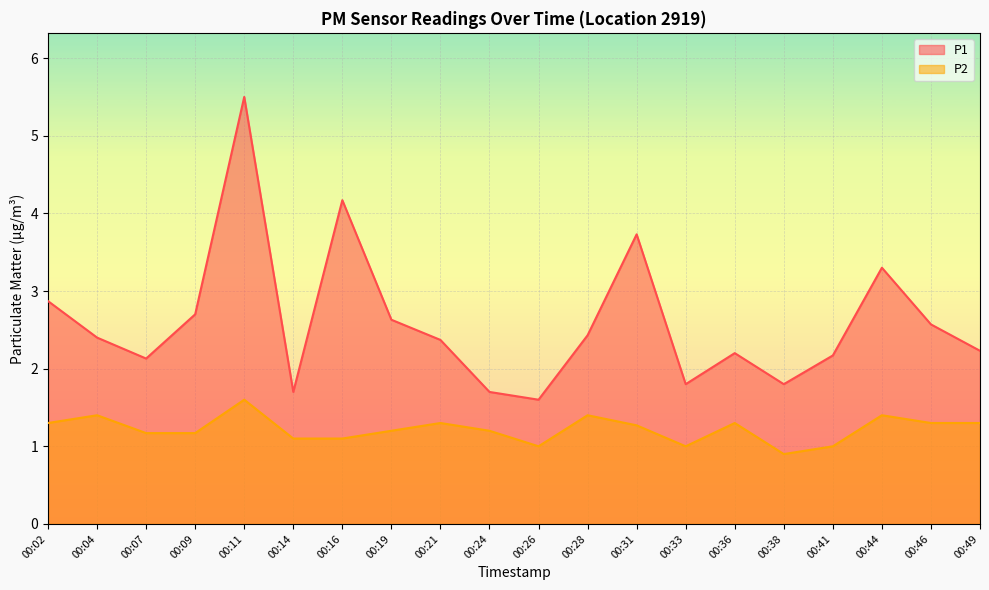

Which series changed the most between 00:02 and 00:49?

P1